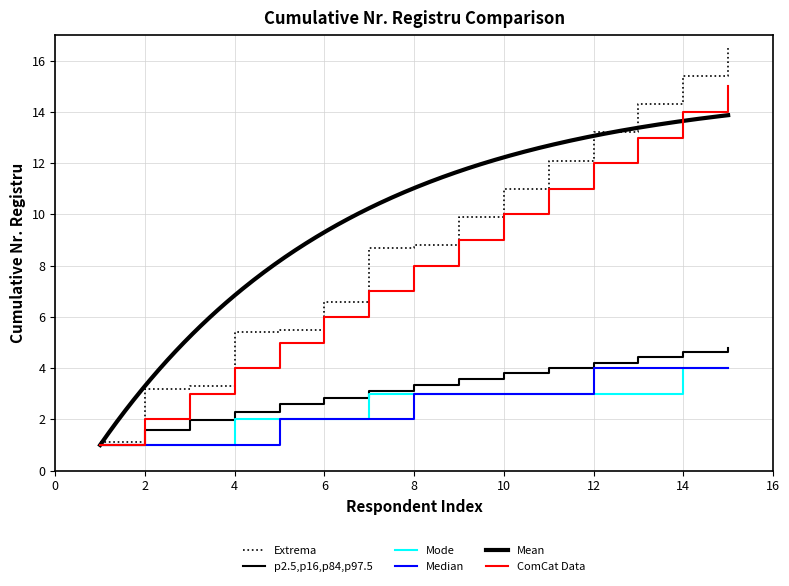

What is the difference between the second highest and second lowest values in the Nr regis cumulative series?

12.0